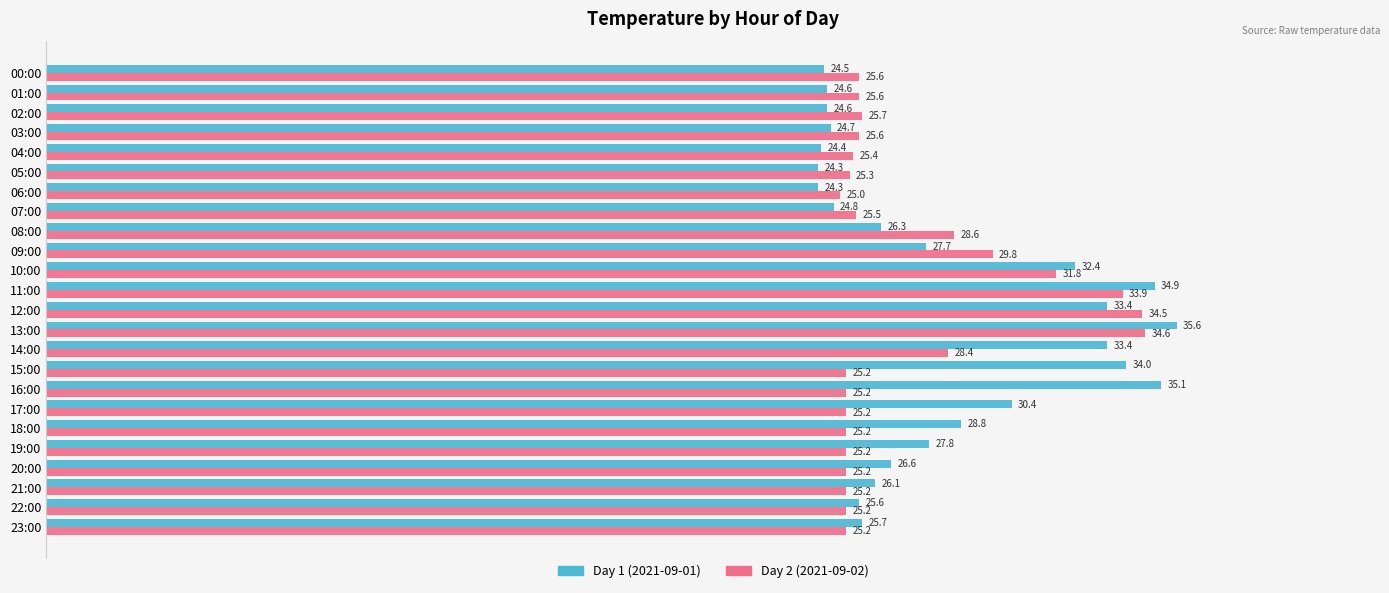

What is the difference between the maximum and minimum values in the Day 2 (2021-09-02) series?

9.6